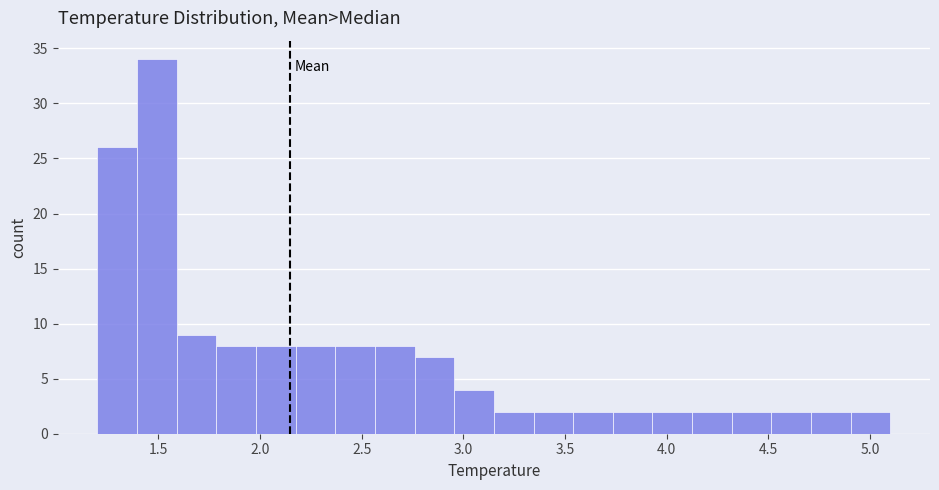

Read against the x-axis, roughly where is the centre of the tallest bar?

1.50